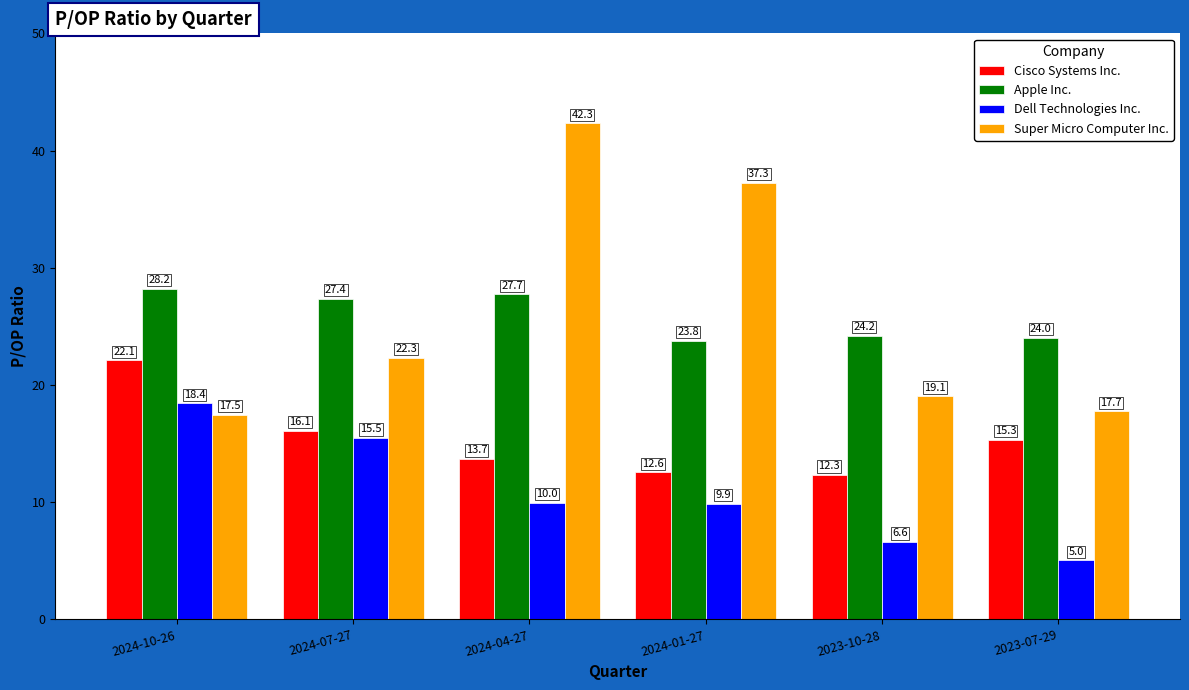

Which category has the lowest value across all series?

2023-07-29